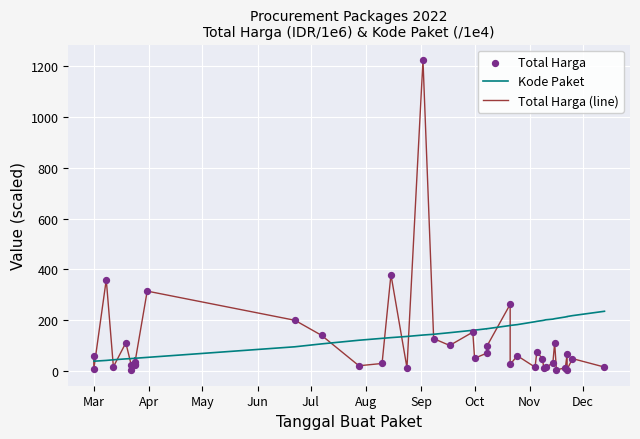

Which series reaches the maximum Y coordinate?

Total Harga (line)